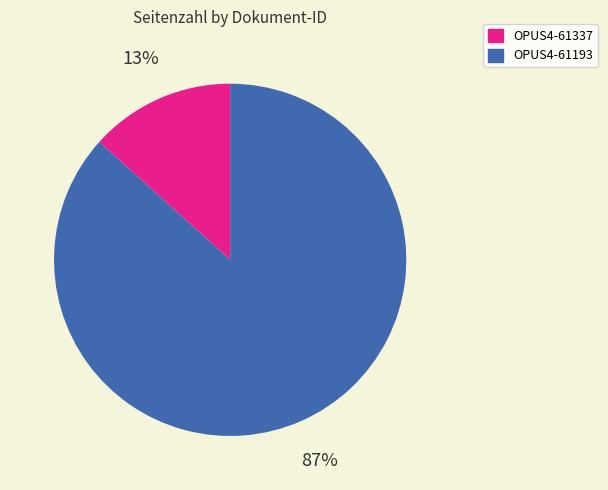

Which category has the smallest portion of the pie?

OPUS4-61337